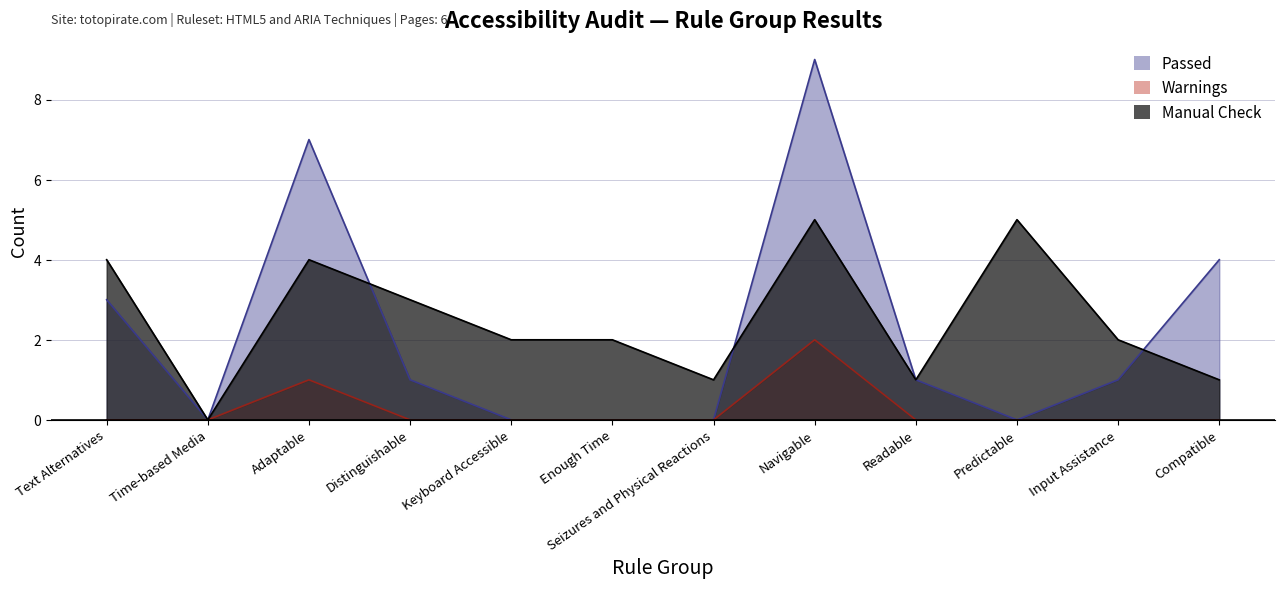

Which series changed the most between Time-based Media and Keyboard Accessible?

Manual Check